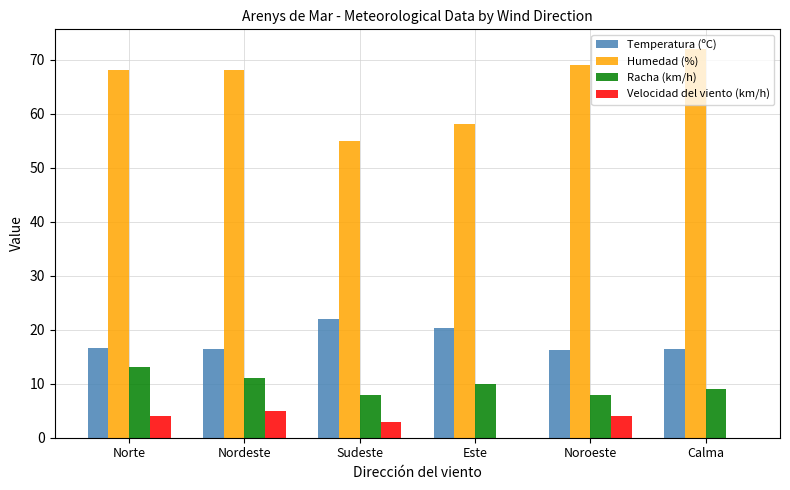

What value does the Velocidad del viento (km/h) series have at Sudeste?

3.0